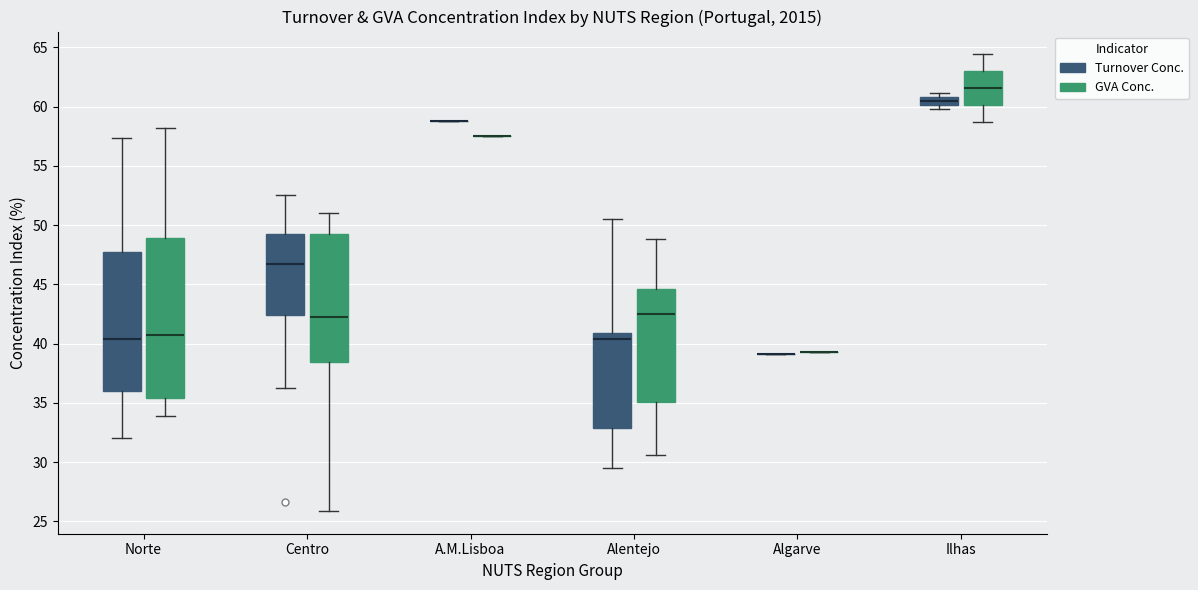

Comparing the boxes themselves (not the whiskers), which one is the tallest?

Norte (GVA Conc.)